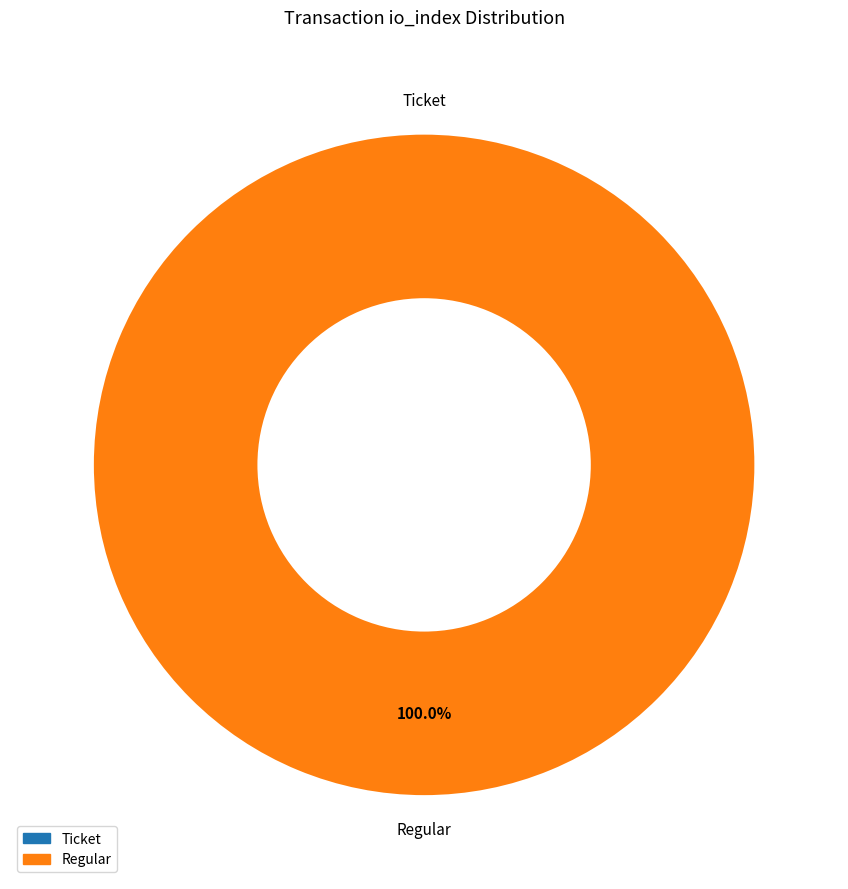

Is it true that Regular is 100% of the pie?

True